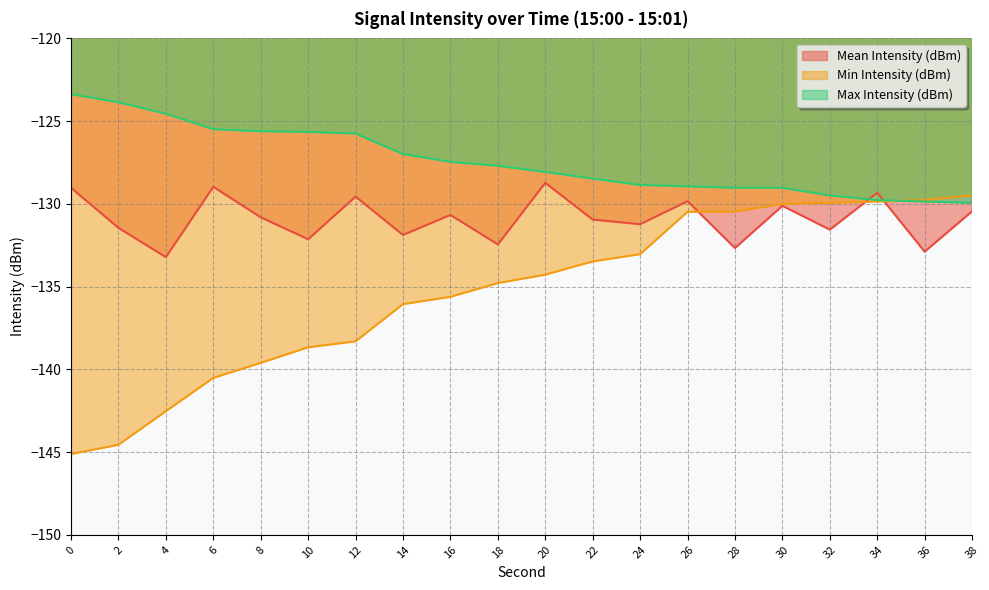

True or false: Min Intensity (dBm) and Max Intensity (dBm) intersect in this chart.

True